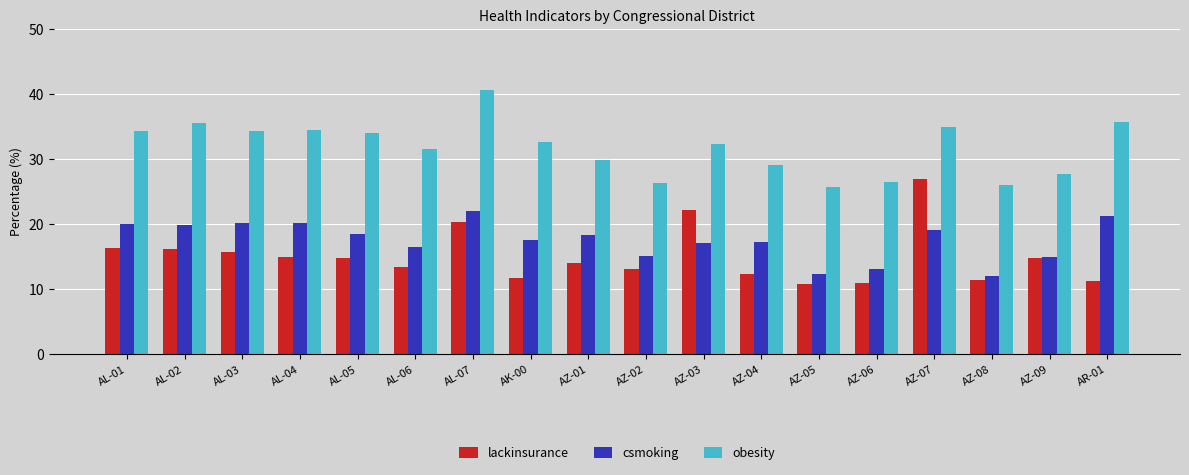

Is the value of obesity at AL-05 greater than the value of csmoking at AL-06?

Yes